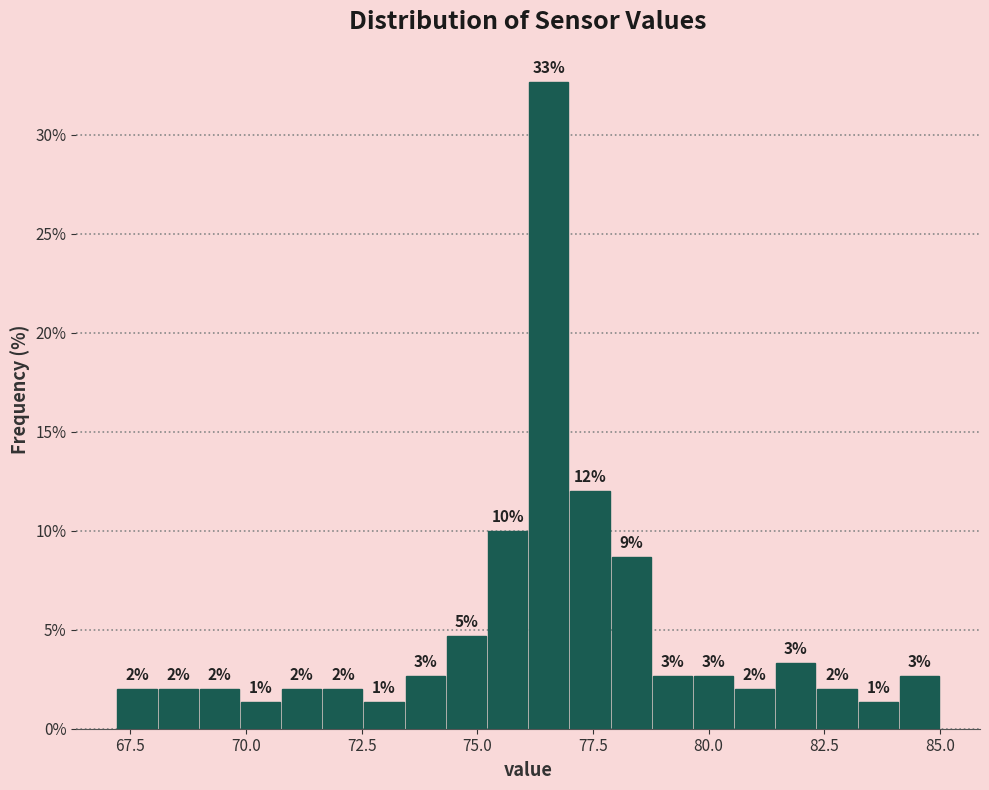

Read against the x-axis, roughly where is the centre of the tallest bar?

76.5